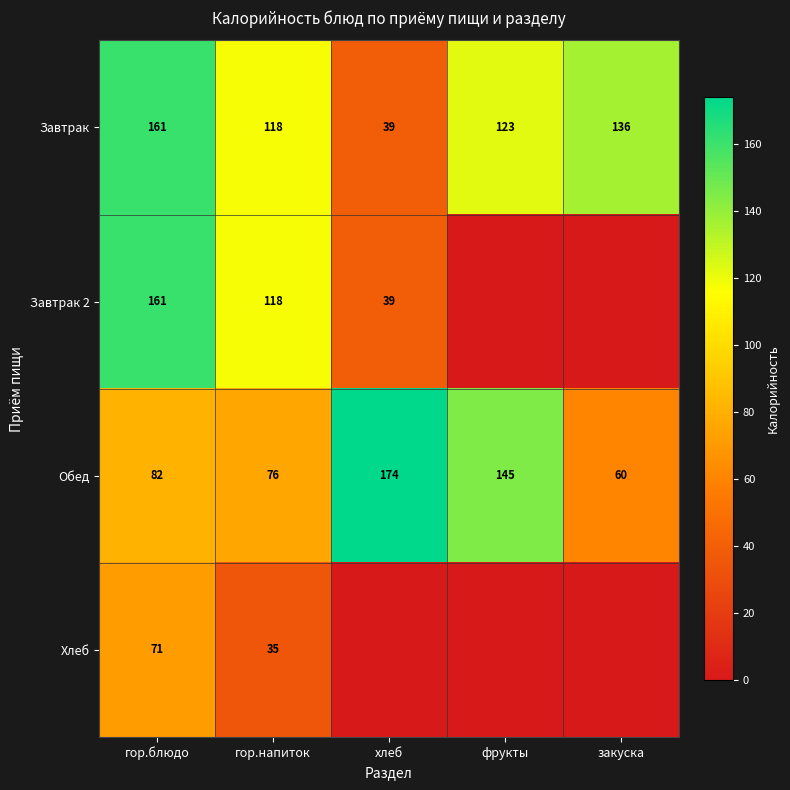

List the labels in order of Обед value, smallest first.

закуска, гор.напиток, гор.блюдо, фрукты, хлеб